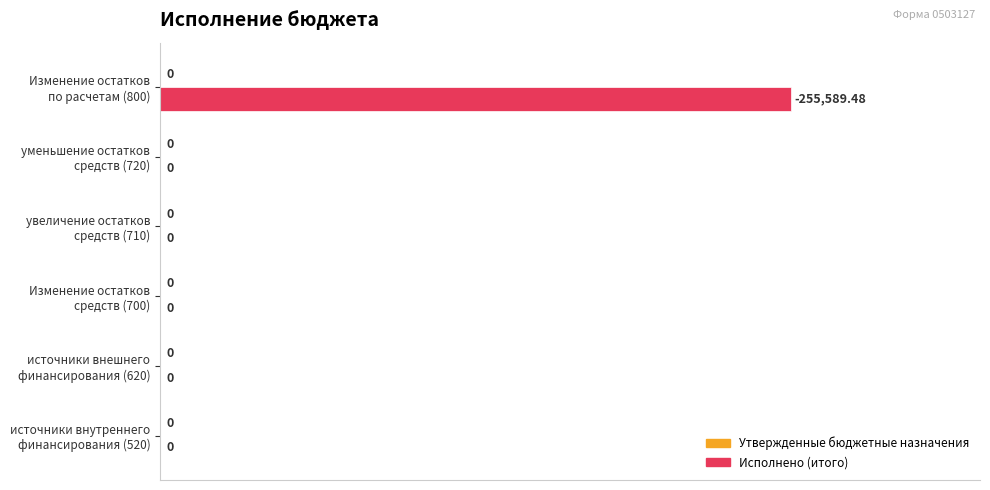

What is the sum of all values?

100